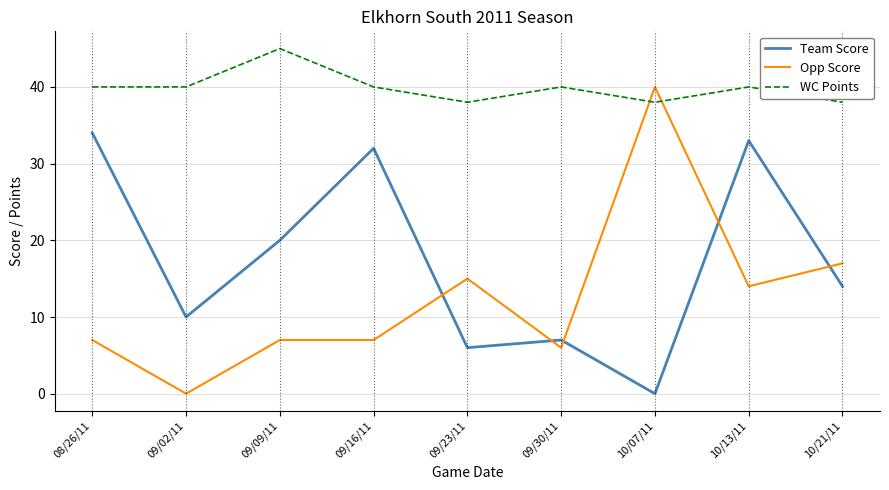

Reading left to right, transcribe all the data shown in this chart.

Team Score: 34	10	20	32	6	7	0	33	14
Opp Score: 7	0	7	7	15	6	40	14	17
WC Points: 40	40	45	40	38	40	38	40	38